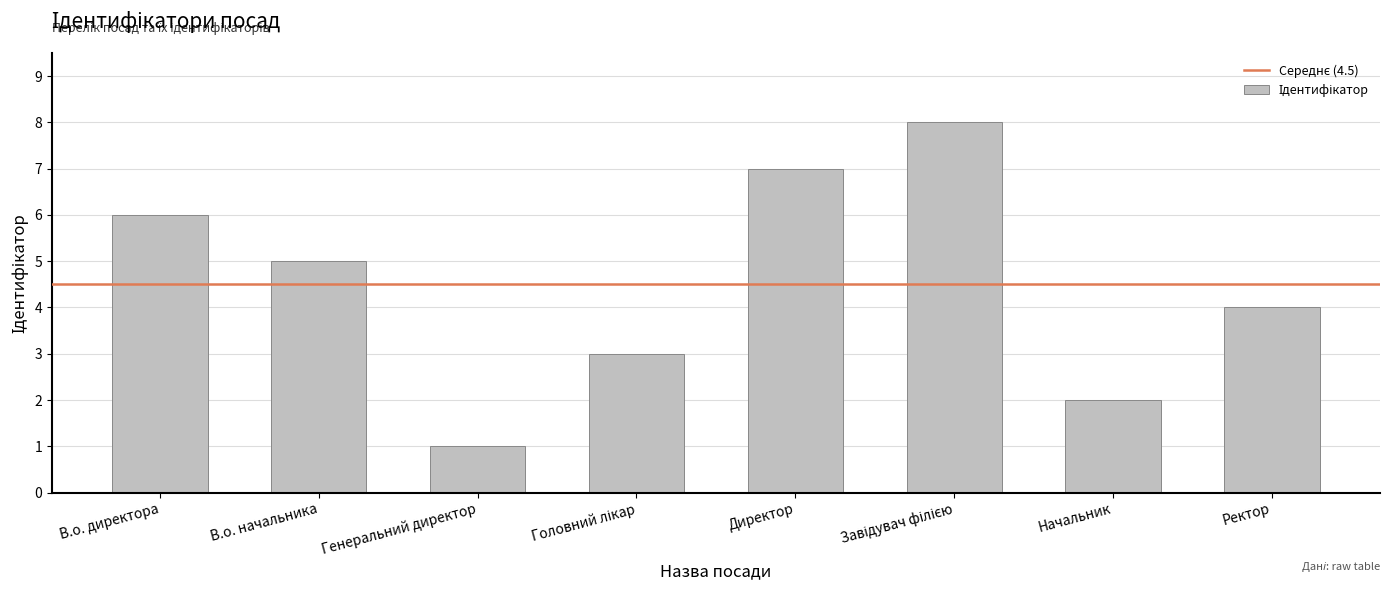

What is the value of the 3rd bar from the left?

1